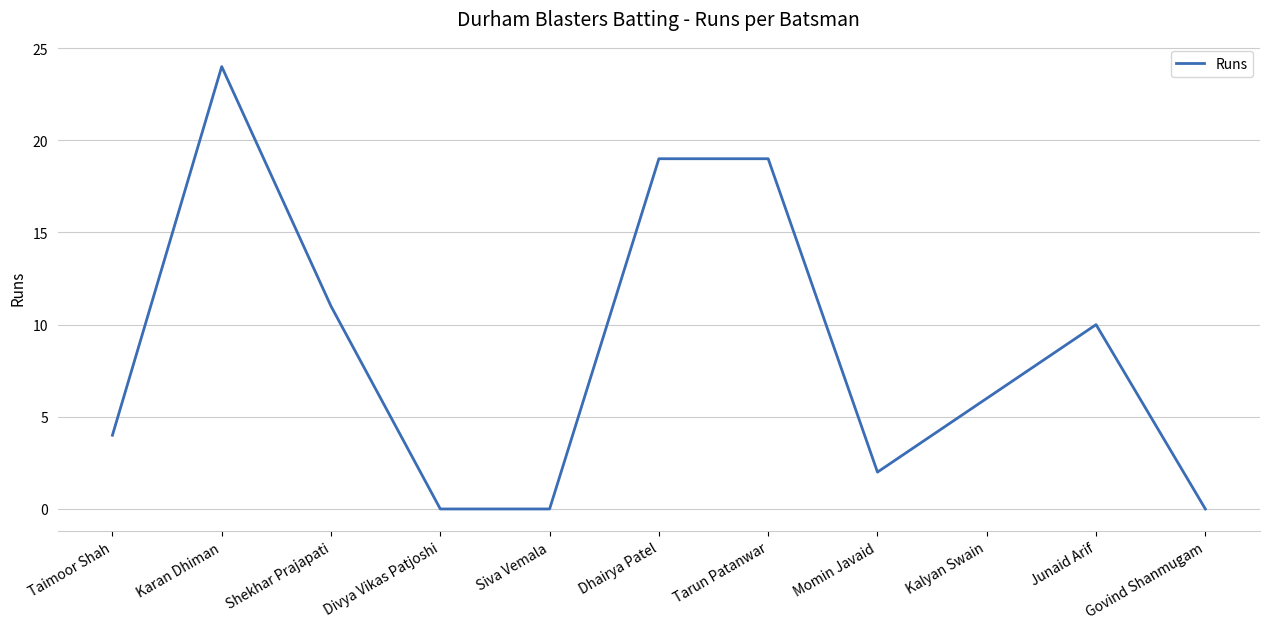

What is the average value?

9